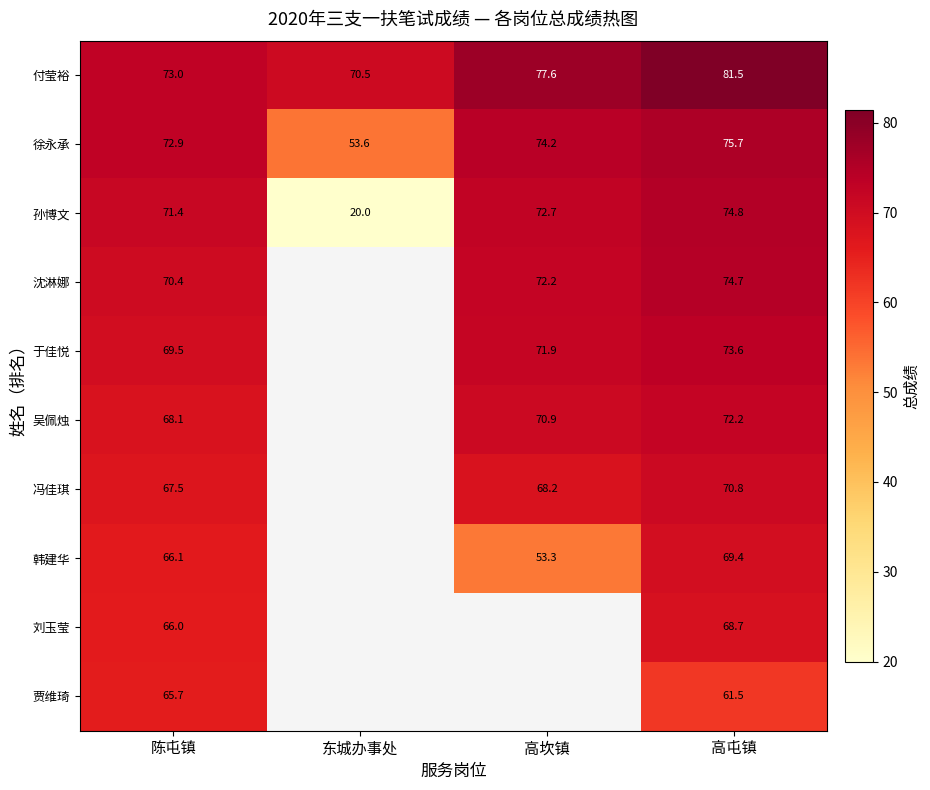

What is the maximum value shown in the chart?

81.5